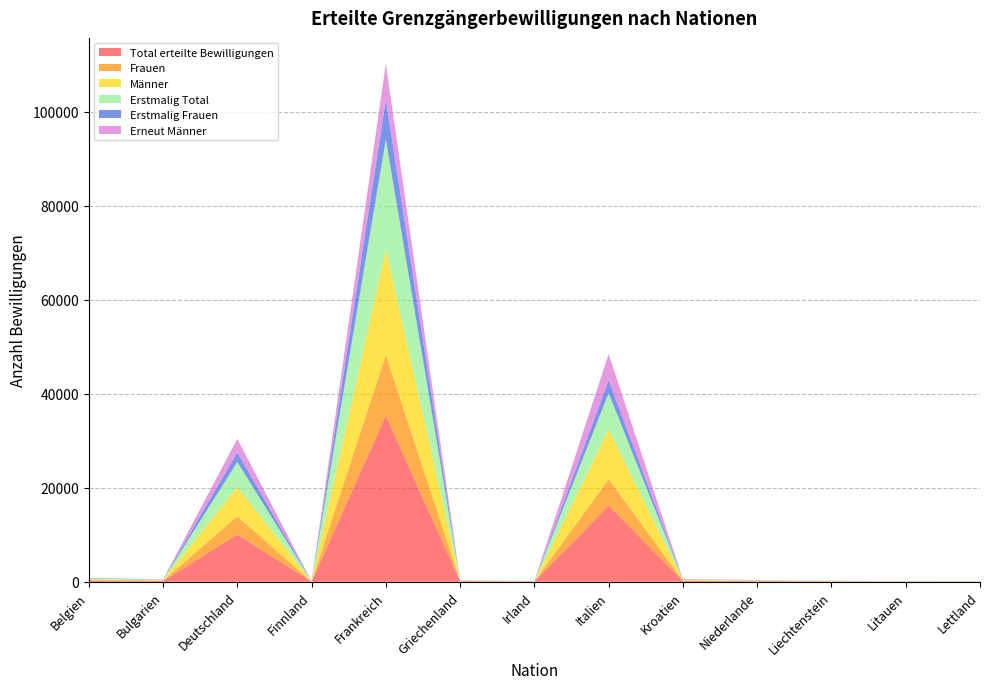

Reading left to right, list all the values displayed in this chart.

Total erteilte Bewilligungen: Belgien=260	Bulgarien=159	Deutschland=10068	Finnland=21	Frankreich=35355	Griechenland=114	Irland=50	Italien=16195	Kroatien=182	Niederlande=122	Liechtenstein=69	Litauen=33	Lettland=37
Frauen: Belgien=111	Bulgarien=51	Deutschland=3863	Finnland=8	Frankreich=12877	Griechenland=33	Irland=14	Italien=5606	Kroatien=72	Niederlande=40	Liechtenstein=32	Litauen=18	Lettland=13
Männer: Belgien=149	Bulgarien=108	Deutschland=6205	Finnland=13	Frankreich=22478	Griechenland=81	Irland=36	Italien=10589	Kroatien=110	Niederlande=82	Liechtenstein=37	Litauen=15	Lettland=24
Erstmalig Total: Belgien=201	Bulgarien=113	Deutschland=5348	Finnland=16	Frankreich=23376	Griechenland=69	Irland=27	Italien=7754	Kroatien=125	Niederlande=79	Liechtenstein=38	Litauen=24	Lettland=26
Erstmalig Frauen: Belgien=80	Bulgarien=39	Deutschland=2034	Finnland=8	Frankreich=8495	Griechenland=18	Irland=9	Italien=2738	Kroatien=54	Niederlande=24	Liechtenstein=15	Litauen=12	Lettland=12
Erneut Männer: Belgien=28	Bulgarien=34	Deutschland=2891	Finnland=5	Frankreich=7597	Griechenland=30	Irland=18	Italien=5573	Kroatien=39	Niederlande=27	Liechtenstein=14	Litauen=3	Lettland=10